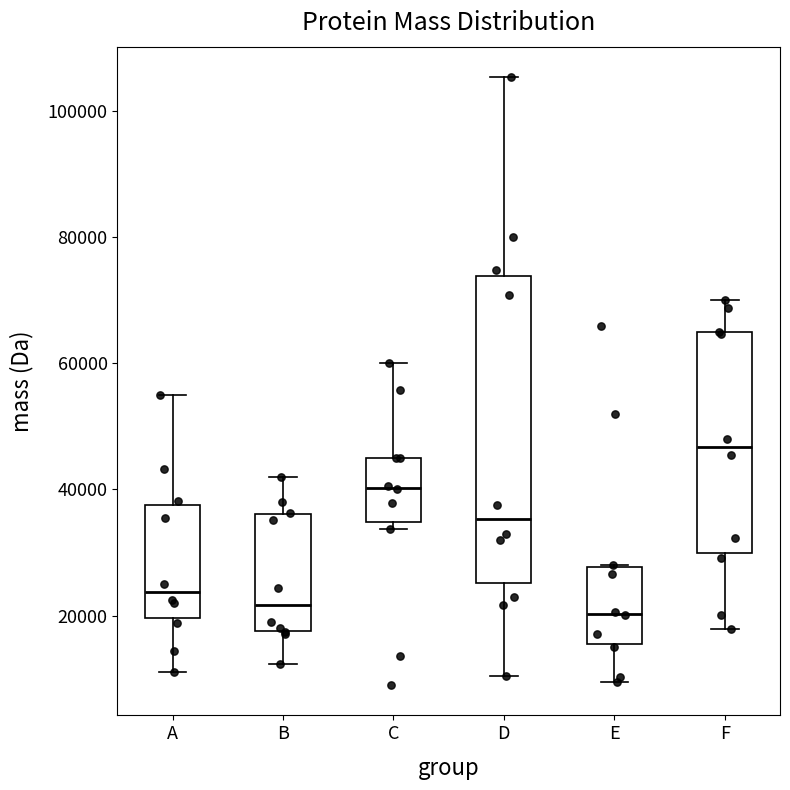

Comparing the boxes themselves (not the whiskers), which one is the tallest?

D